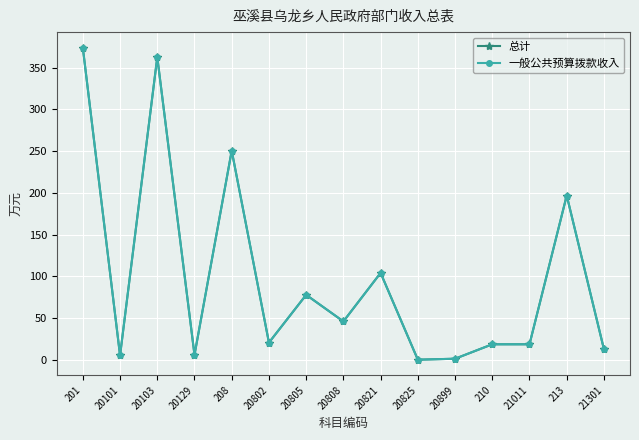

How many lines are shown in the chart?

2